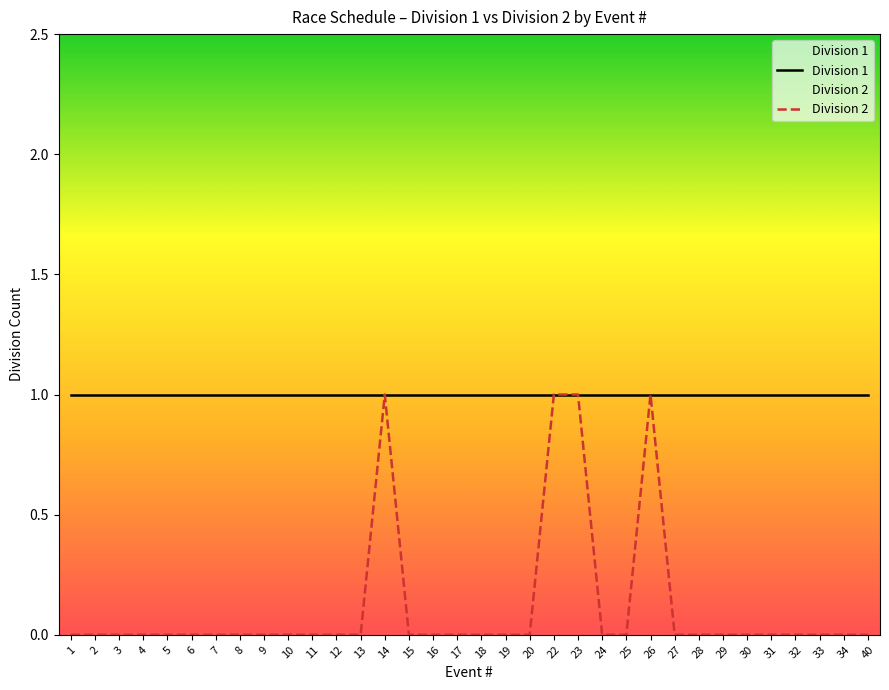

Which label corresponds to the largest value in the chart?

1